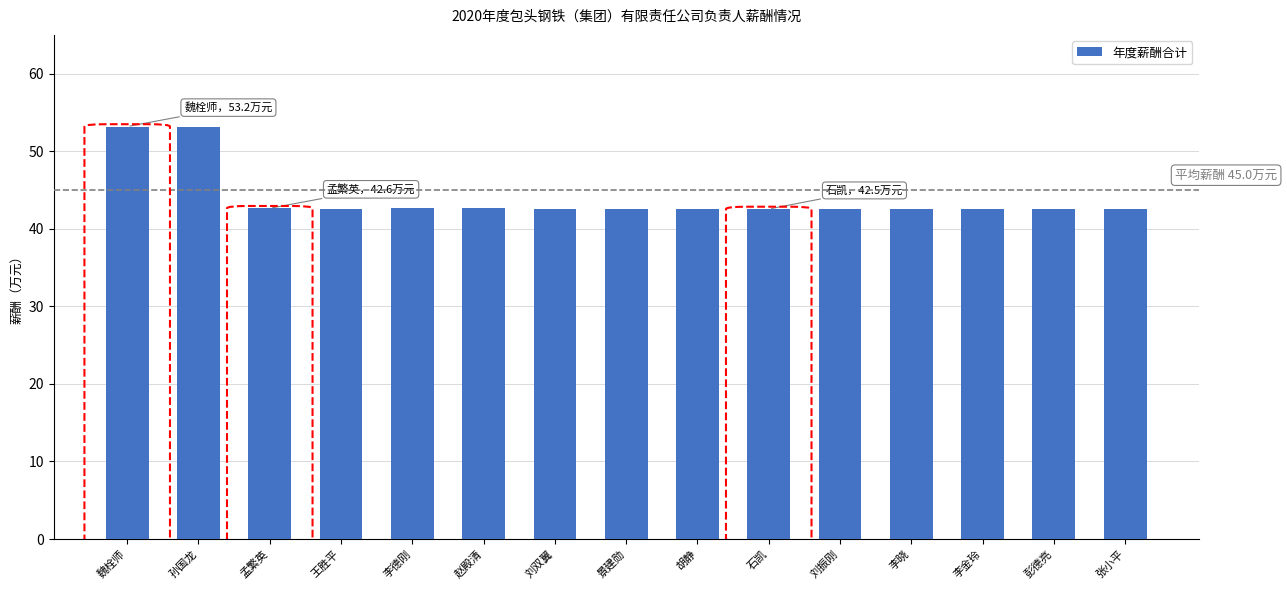

What is the change in value from 魏栓师 to 景建勋?

-10.6